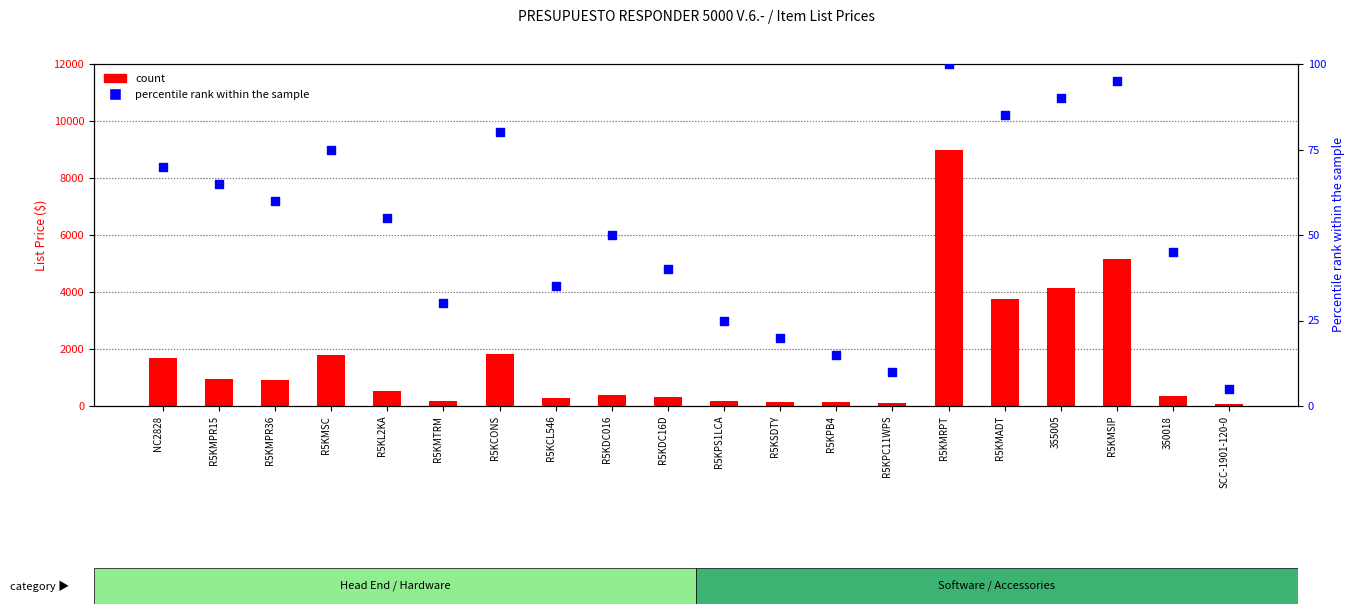

Which series has the largest total across all categories?

count